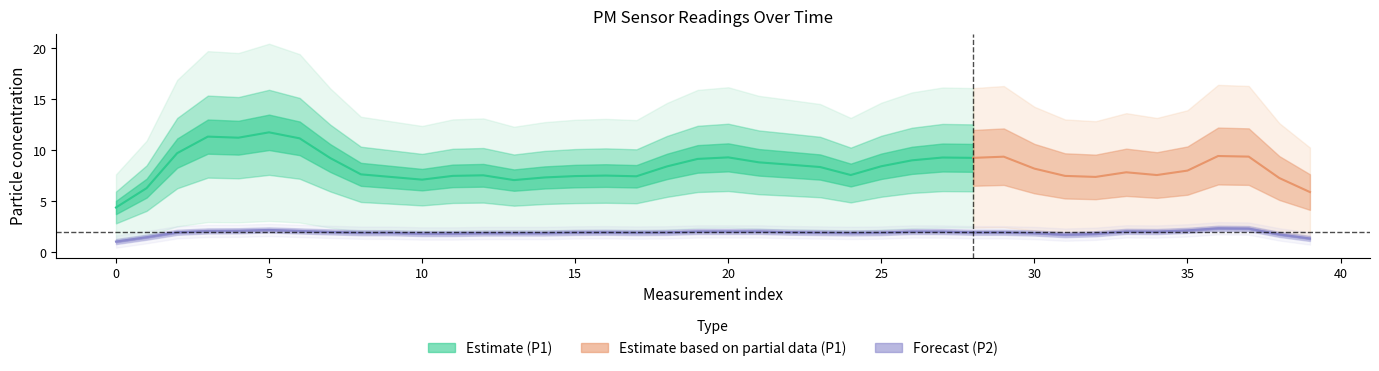

What is the value of the P2 point at the 17th from the left?

1.8